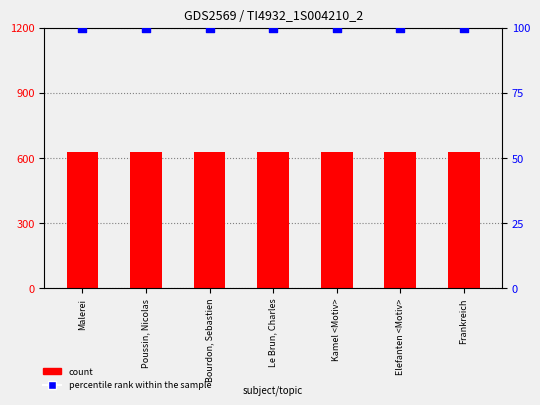

Which series contains the highest Y value?

count